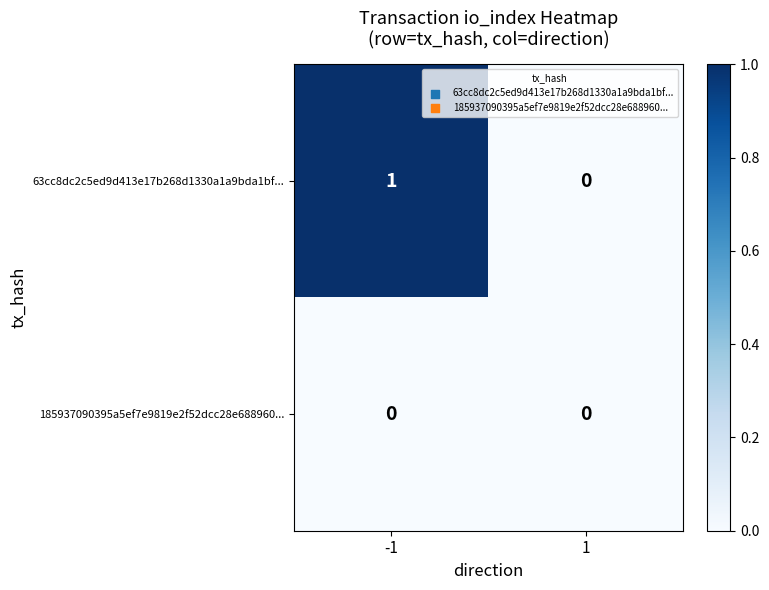

How many distinct data groups are displayed?

2